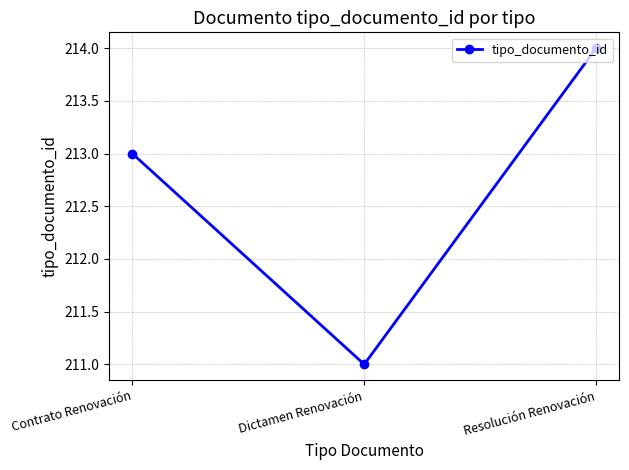

Read the value at Dictamen Renovación.

211